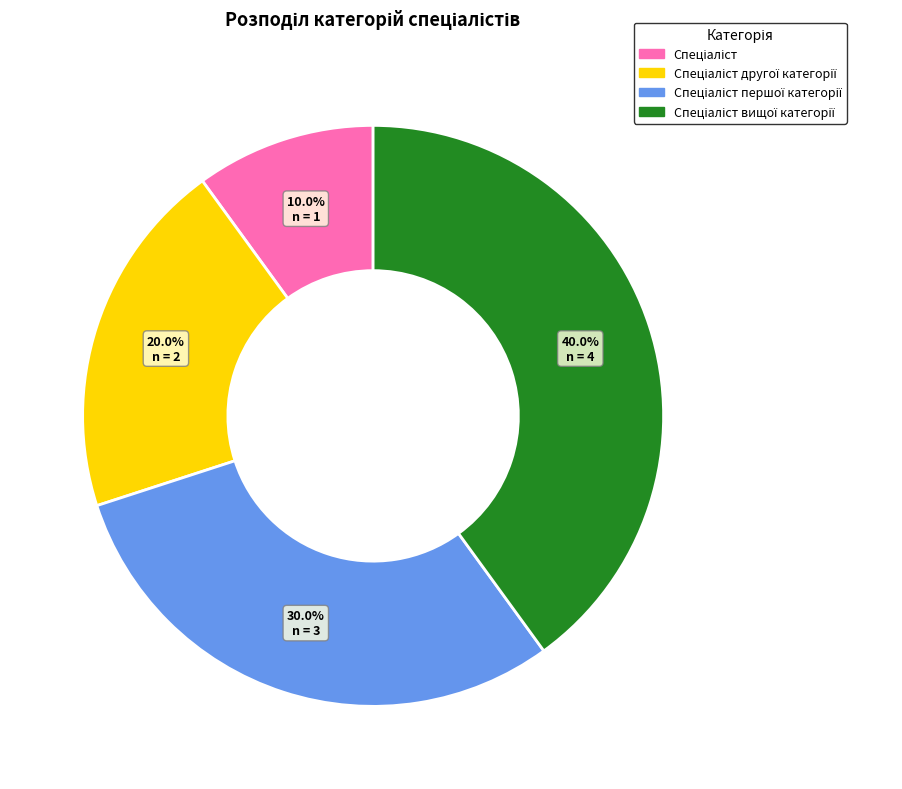

Does any single category account for the majority?

No